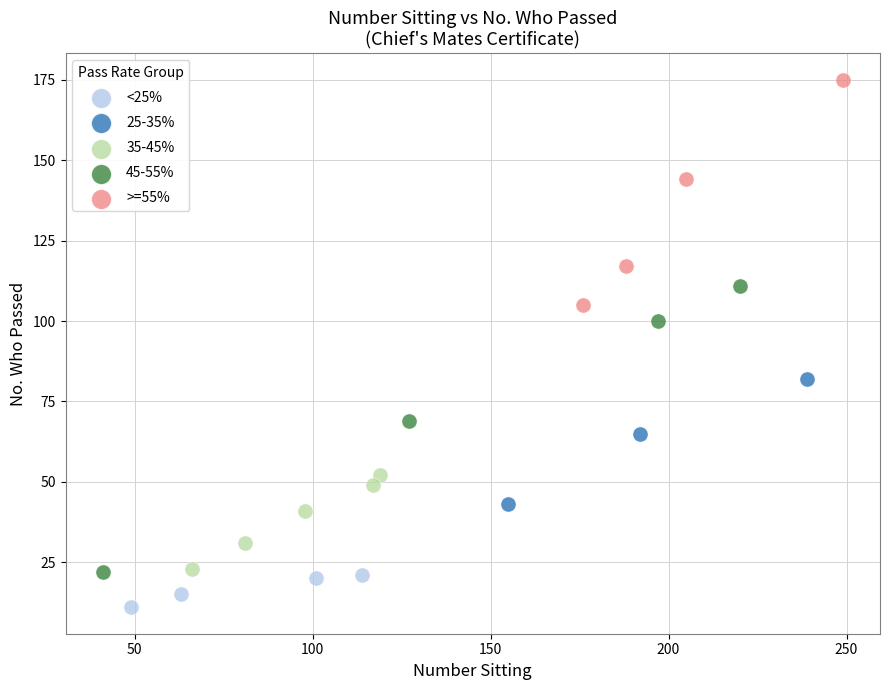

Which series contains the lowest Y value?

<25%